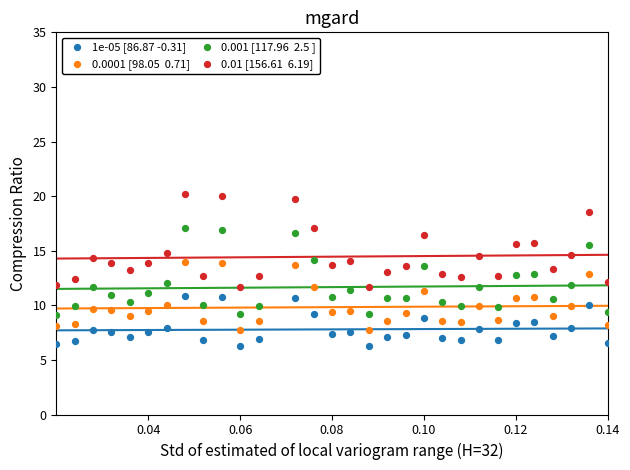

Across all data points, what is the range of Y values (max minus min)?

13.9